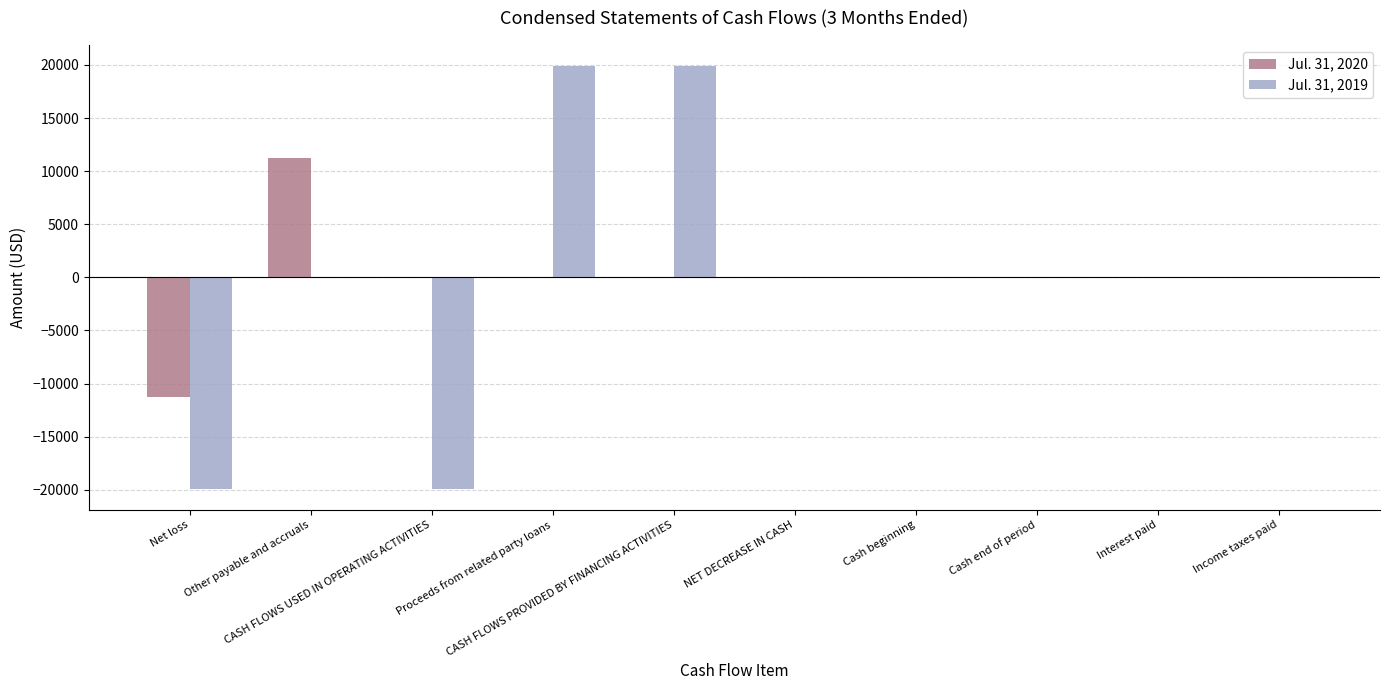

What are all the series names shown in the legend?

Jul. 31, 2020, Jul. 31, 2019